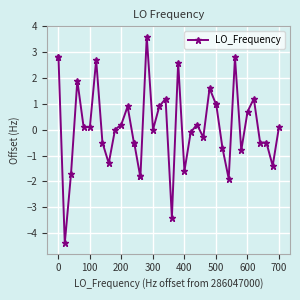

What is the smallest value displayed?

-4.4